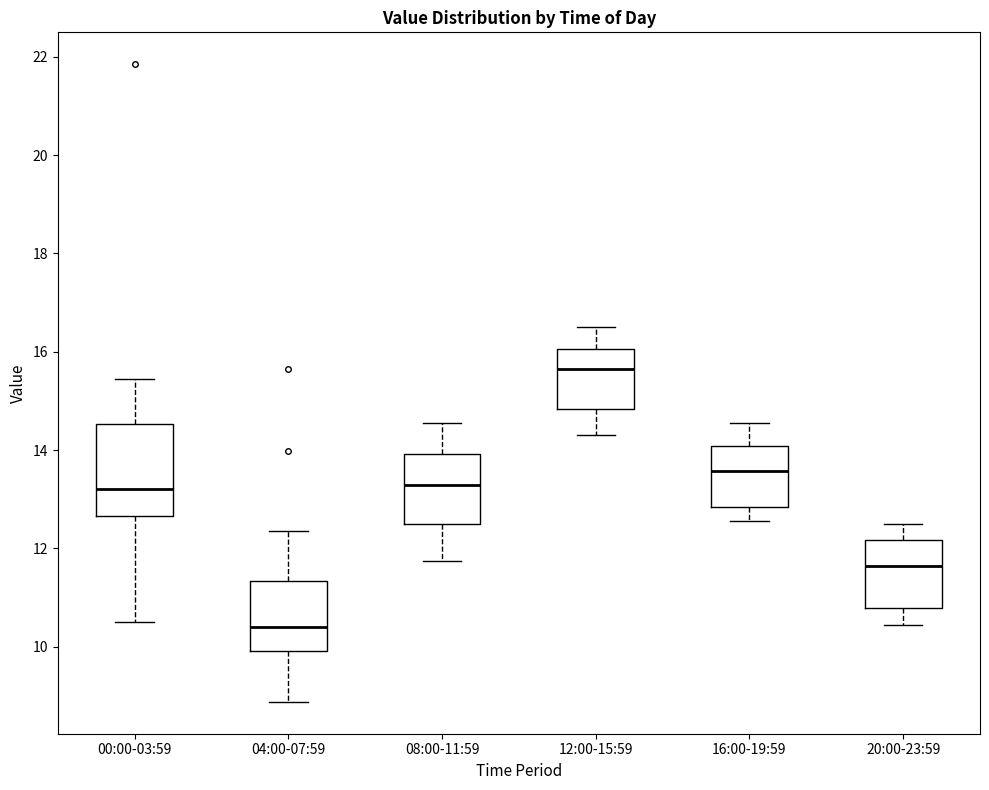

Comparing the boxes themselves (not the whiskers), which one is the tallest?

00:00-03:59